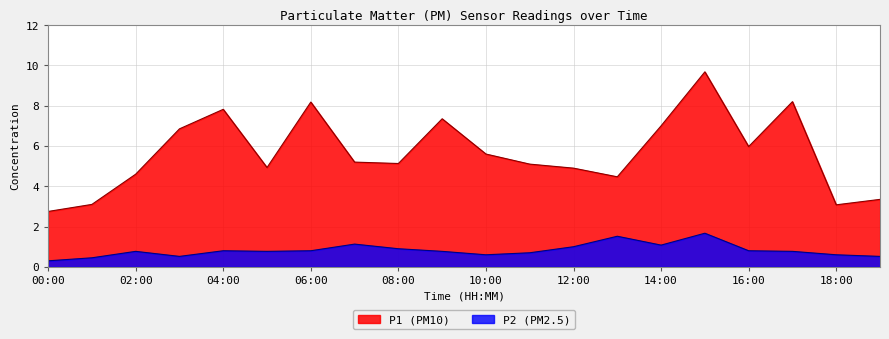

What is the sum of all P2 values?

16.5